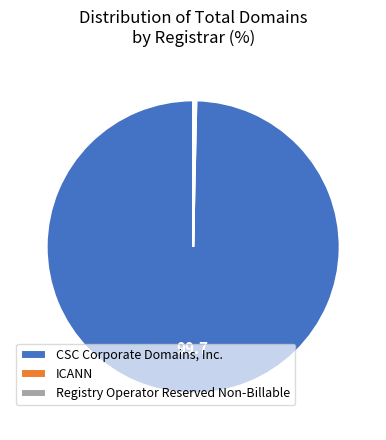

Is it true that CSC Corporate Domains, Inc. is 92% of the pie?

False